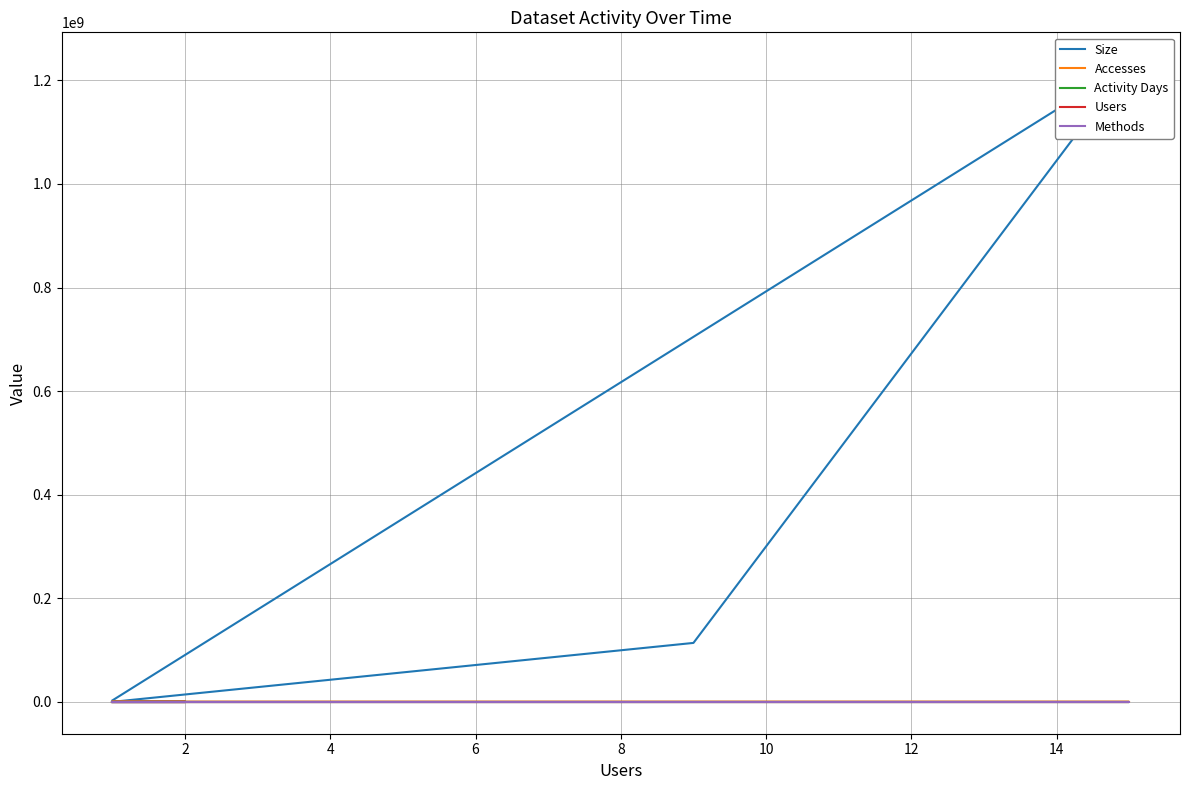

True or false: Size and Accesses intersect in this chart.

False